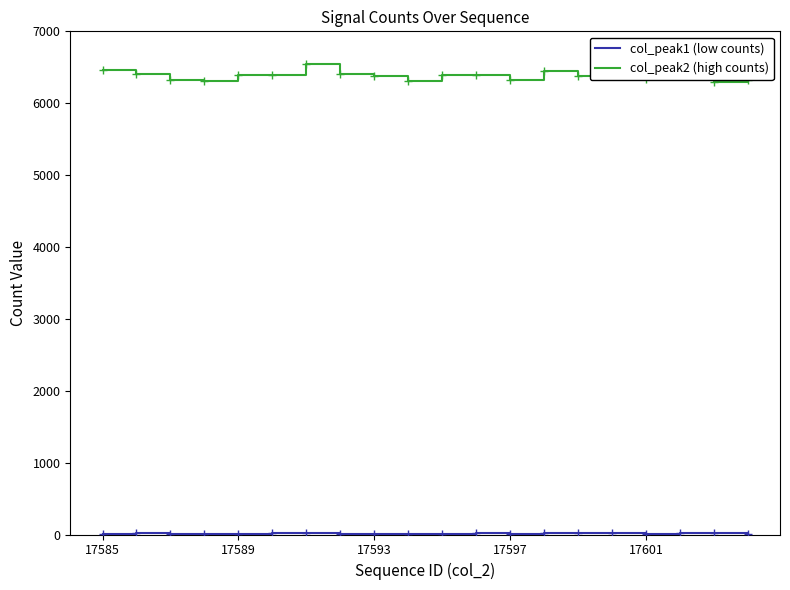

What is the average value of the col_peak2 (high counts) series?

6385